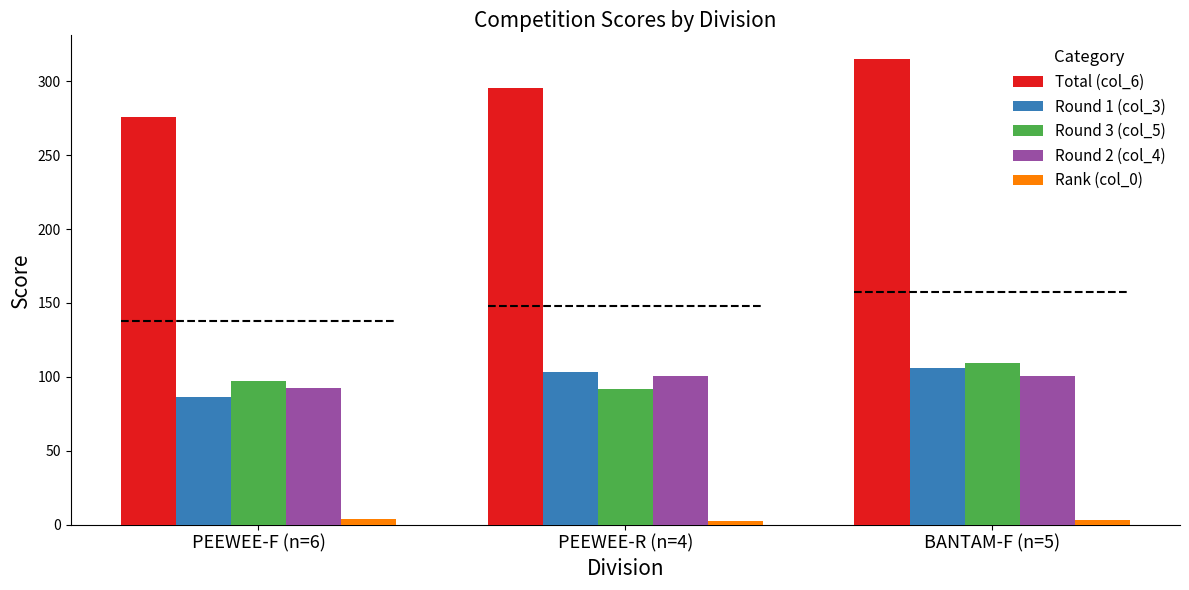

True or false: Total (col_6) has a value of 526.7 at PEEWEE-R (n=4).

False